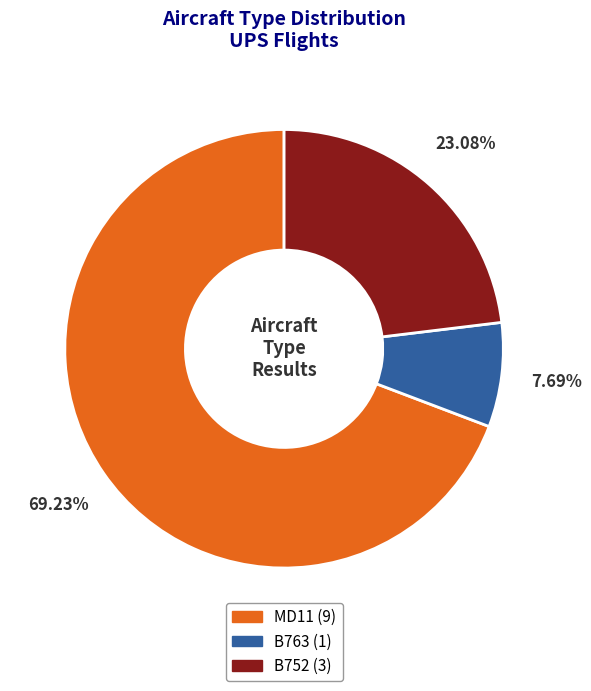

What is the smallest slice in the pie chart?

B763